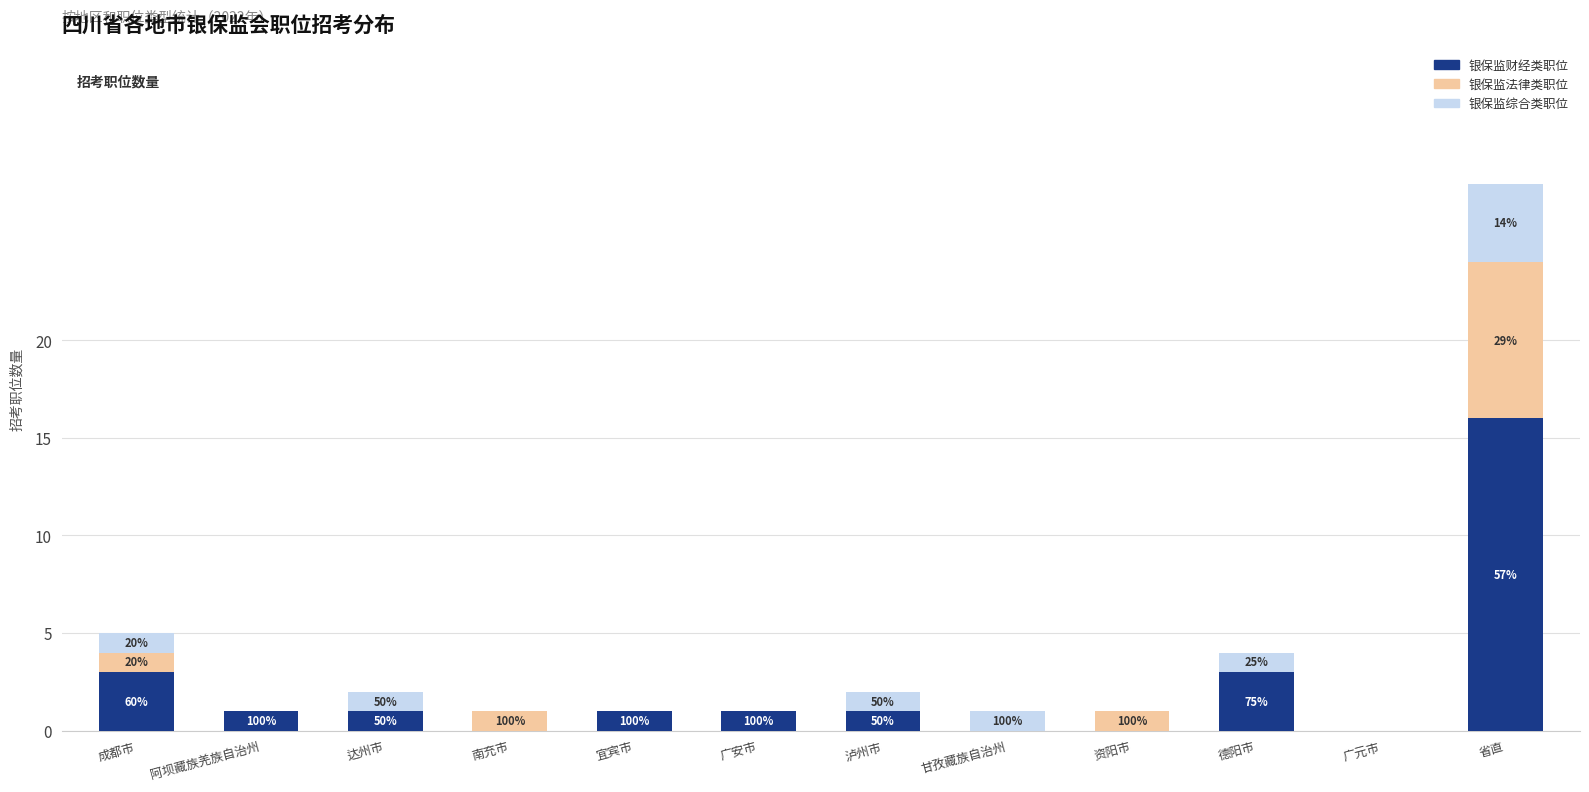

Does the chart contain stacked bars?

Yes